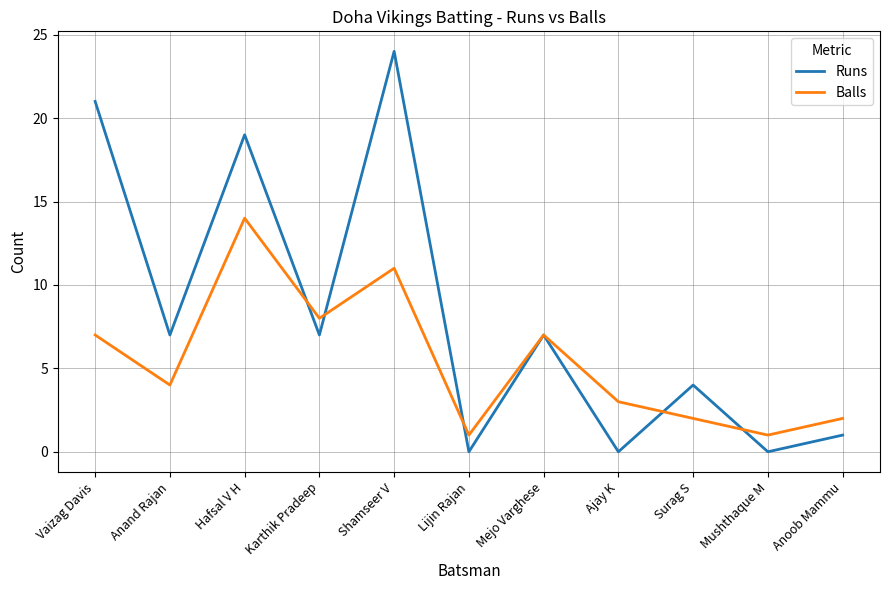

What is the spread (max minus min) of values at Anand Rajan?

3